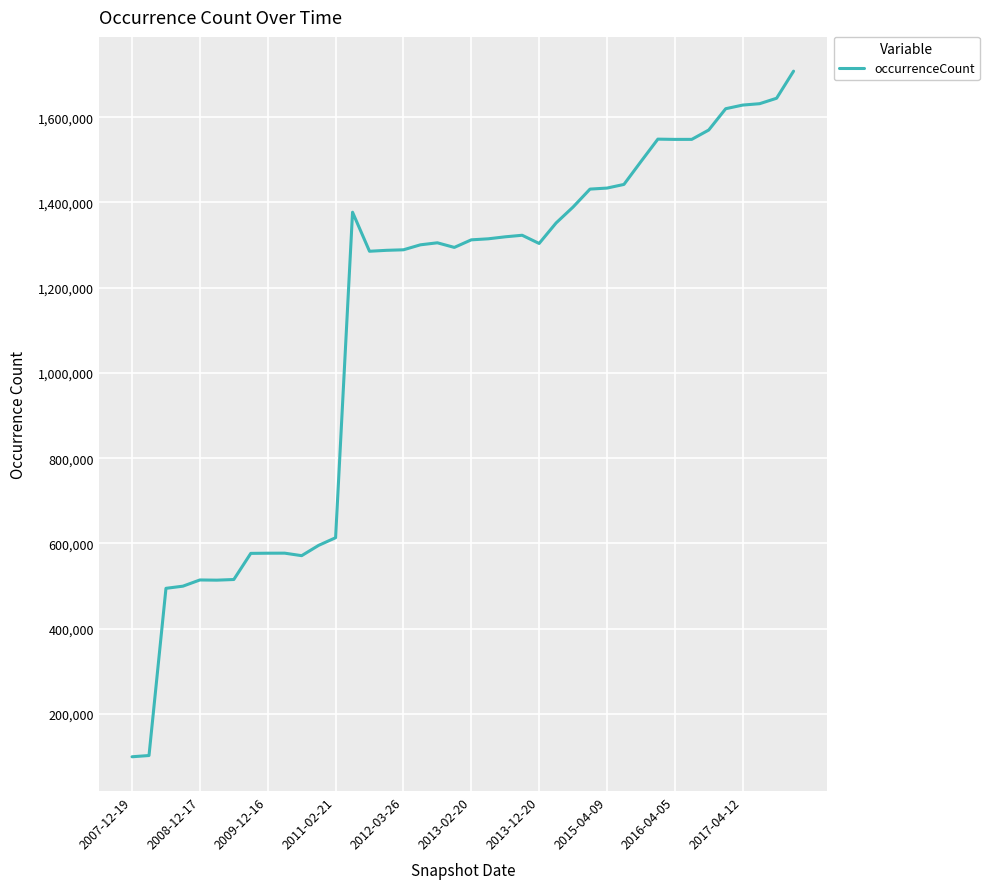

What is the minimum value shown in the chart?

99480